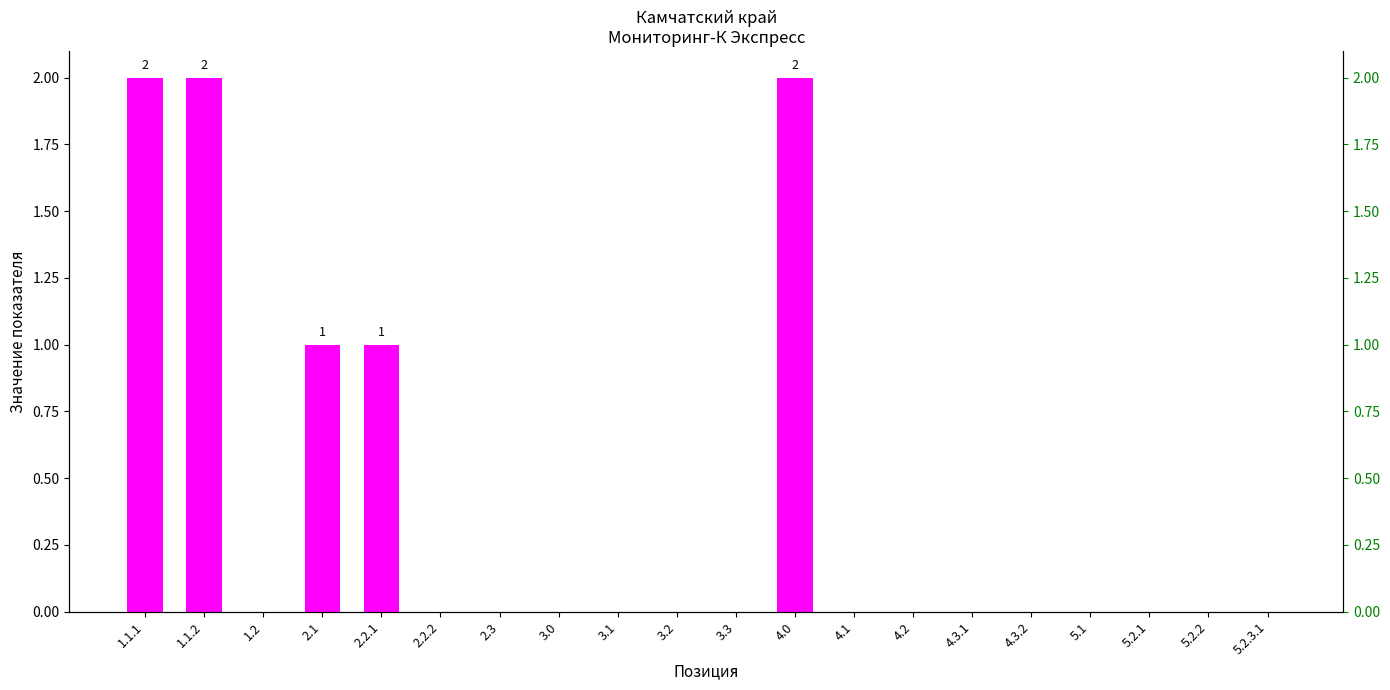

Reading left to right, transcribe all the data shown in this chart.

2	2	0	1	1	0	0	0	0	0	0	2	0	0	0	0	0	0	0	0